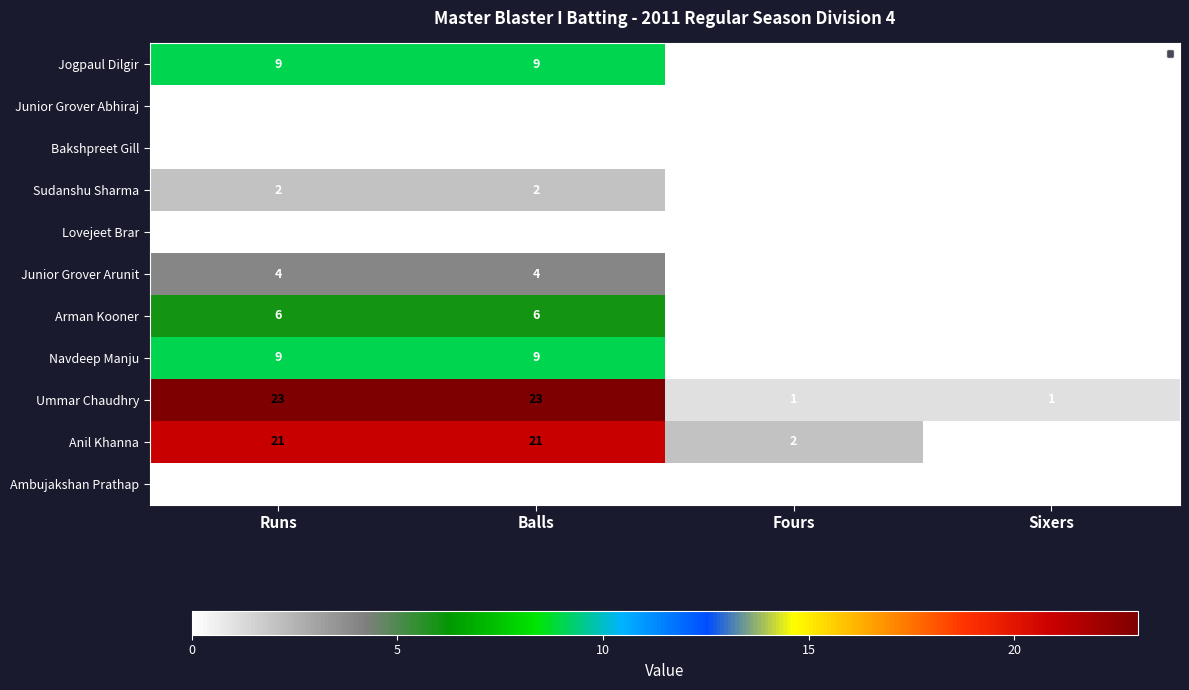

Is it true that Navdeep Manju equals 9 at Runs?

True